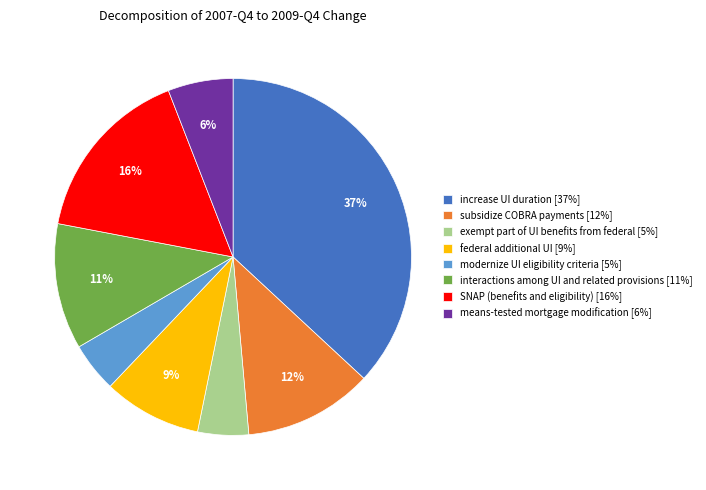

Does means-tested mortgage modification [6%] account for over 50% of the chart?

No